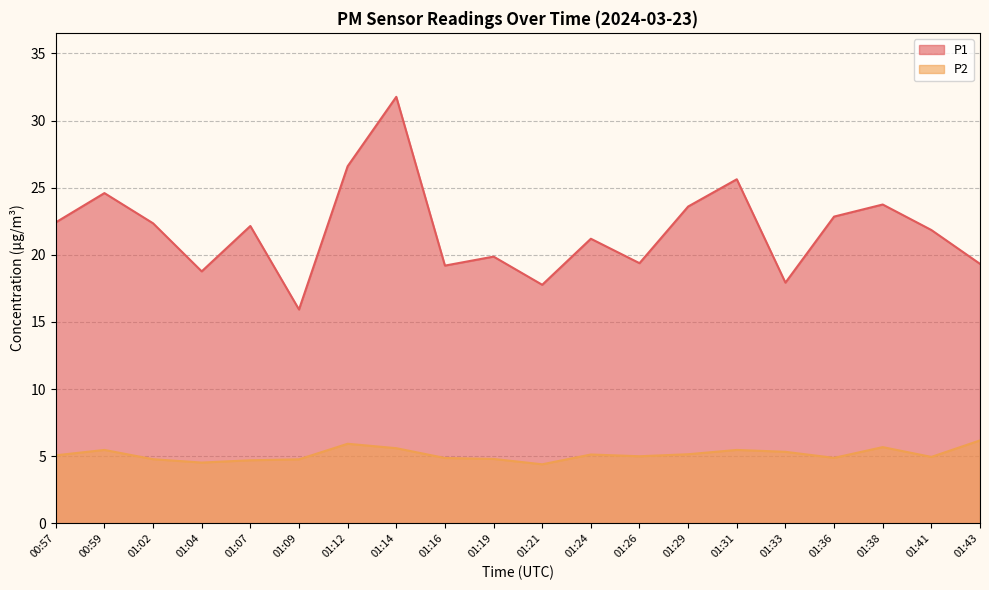

Does the chart display data point markers on the line(s)?

No